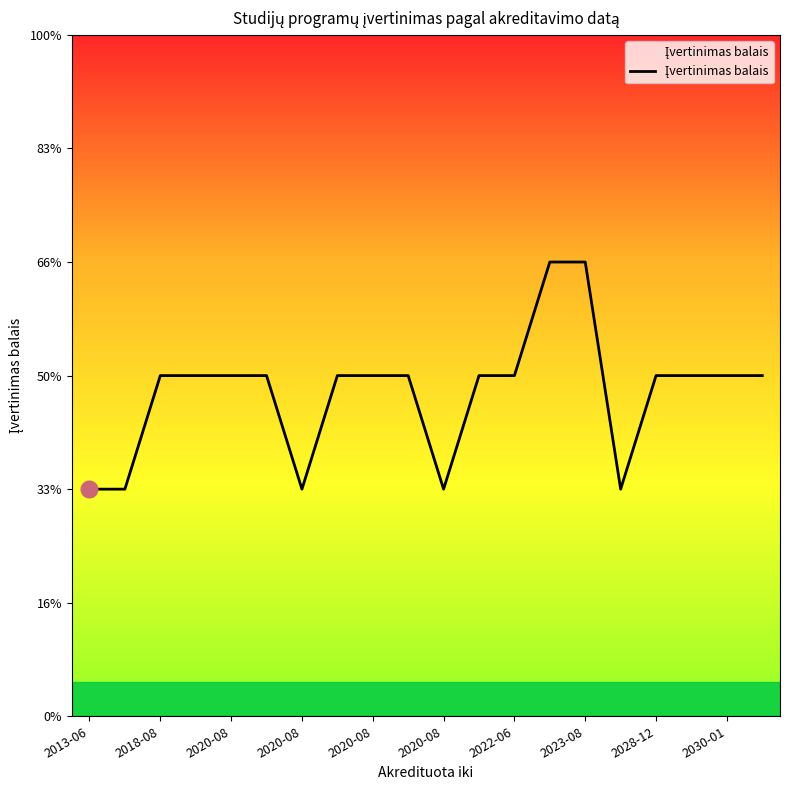

Is this an area chart (filled region under the line)?

No